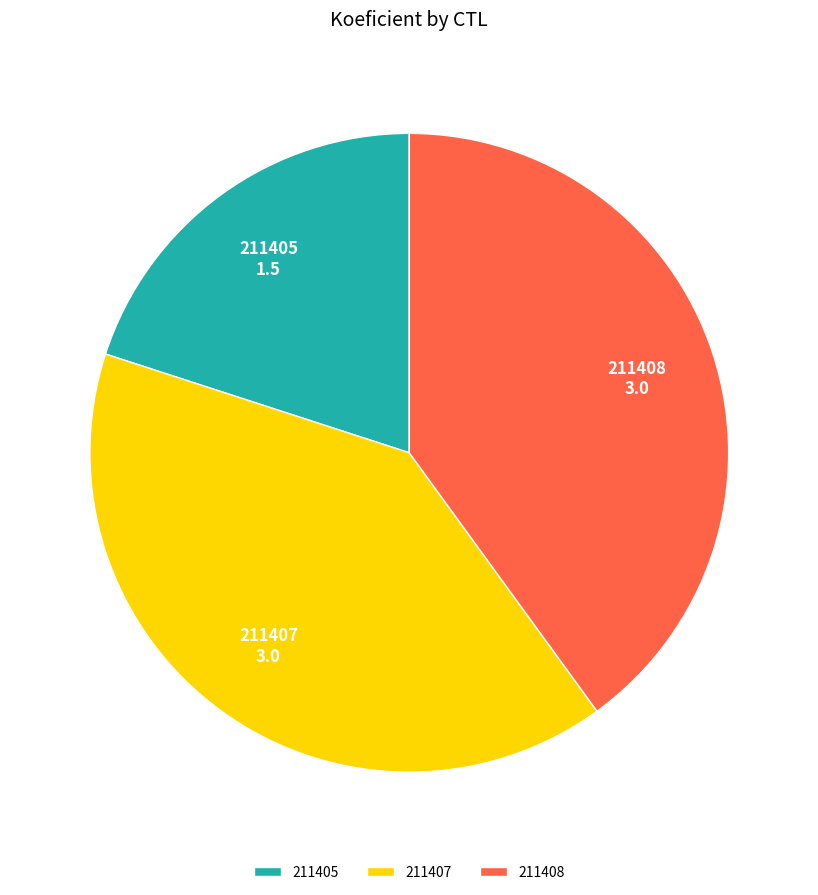

Does 211407 account for over 50% of the chart?

No